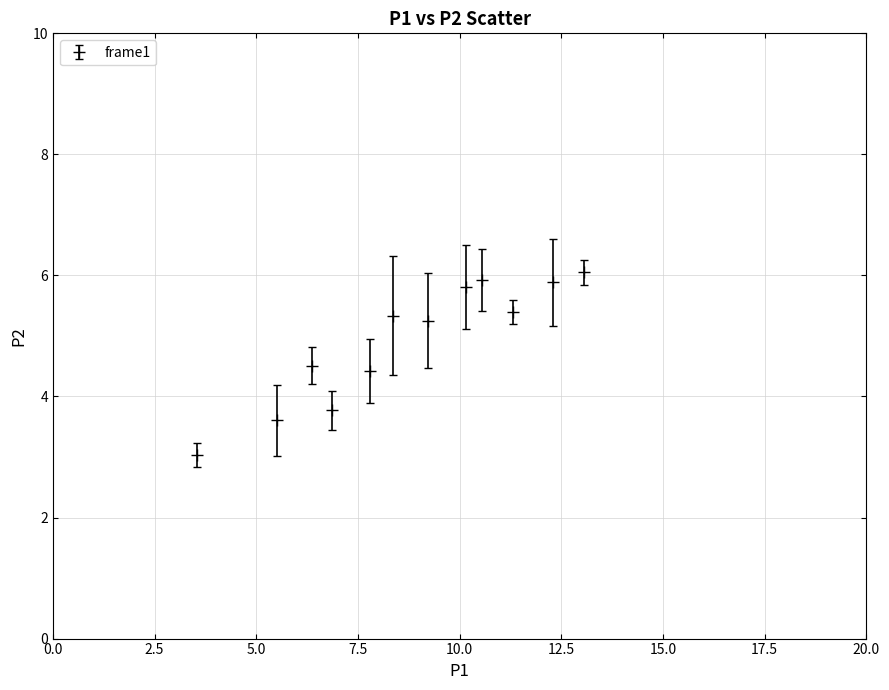

True or false: there are more than 0 points higher than both neighbors.

True